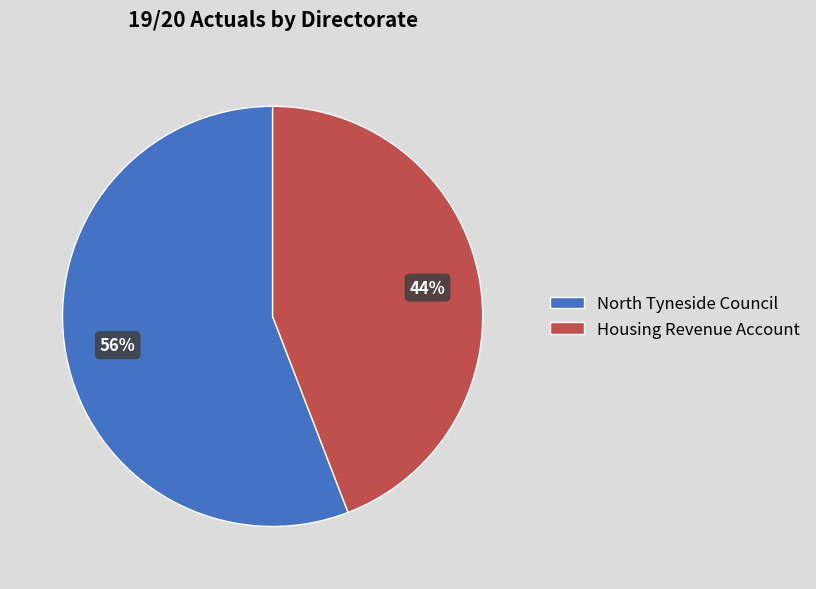

Is the sum of North Tyneside Council and Housing Revenue Account greater than half?

Yes